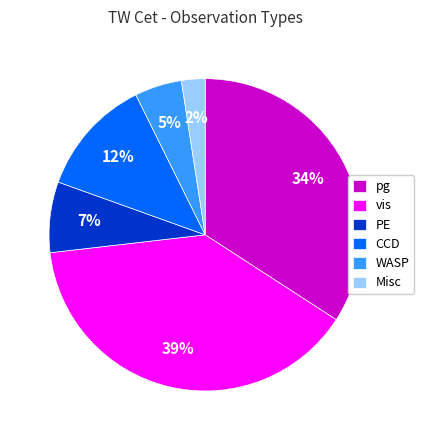

To the nearest percent, what is the average slice percentage?

17%